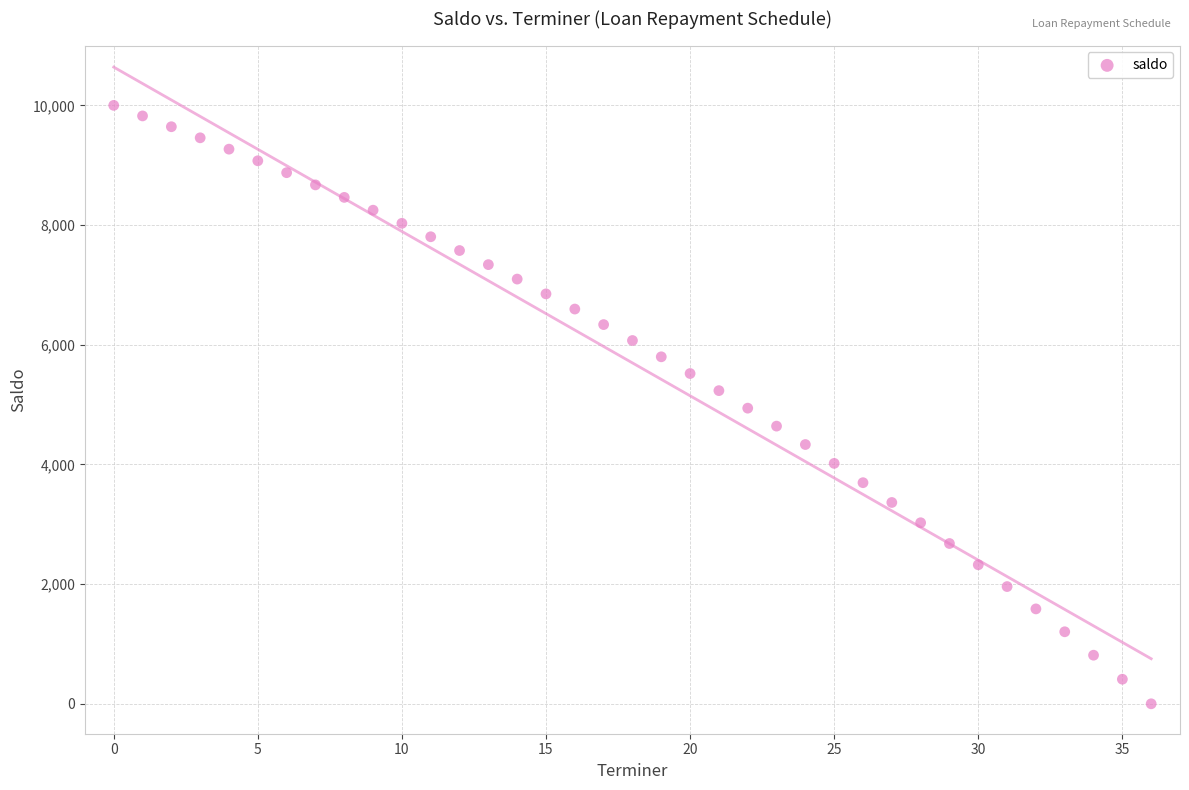

What is the range of Y values (max minus min)?

10000.0